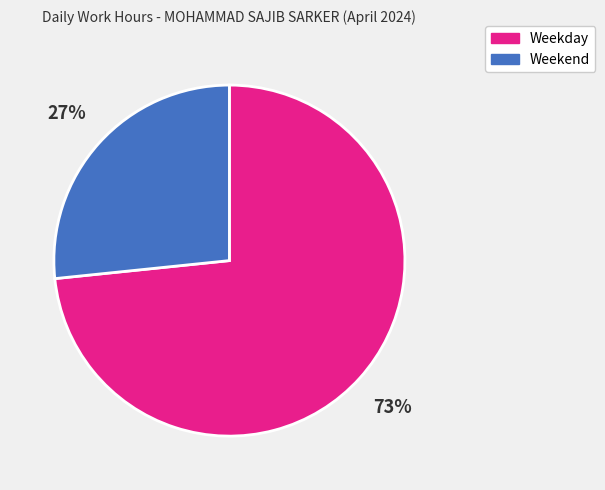

To the nearest percent, what is the average slice percentage?

50%